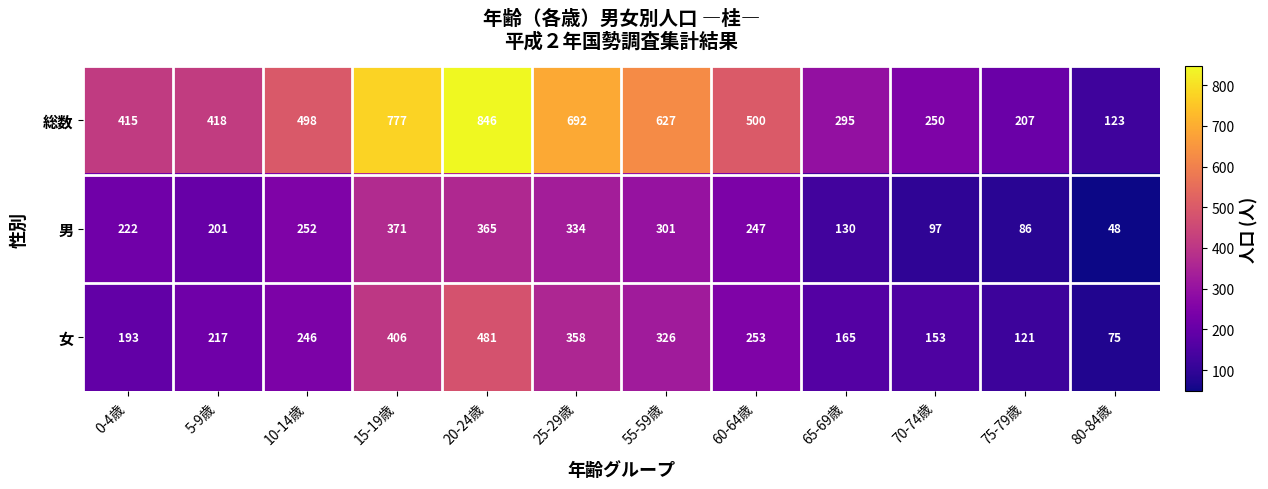

Between 20-24歳 and 25-29歳, which series saw the biggest shift?

総数